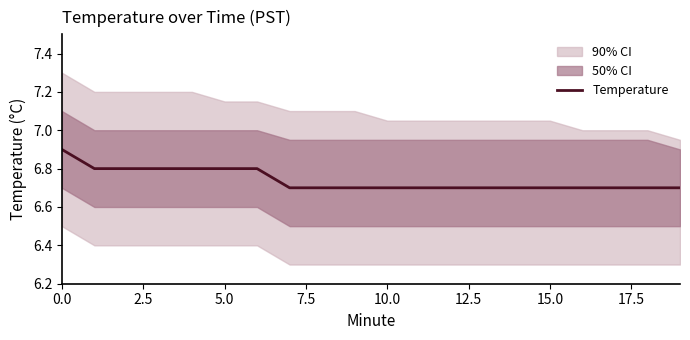

What is the highest value of the Temperature series?

6.9